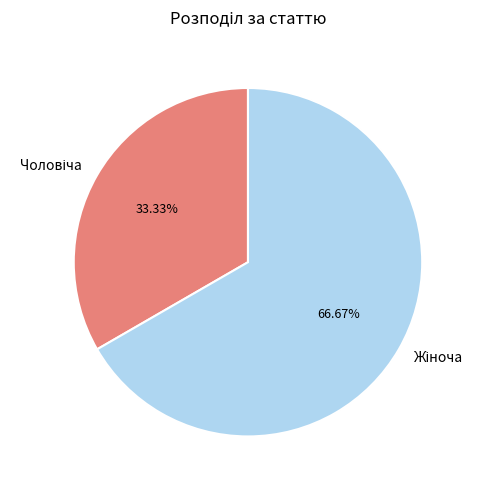

Does any single category account for the majority?

Yes